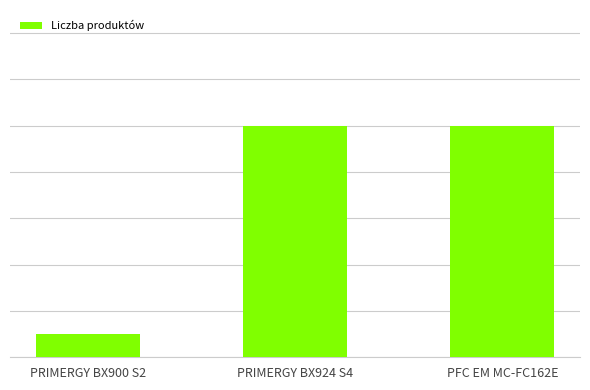

Are the bars horizontal?

No